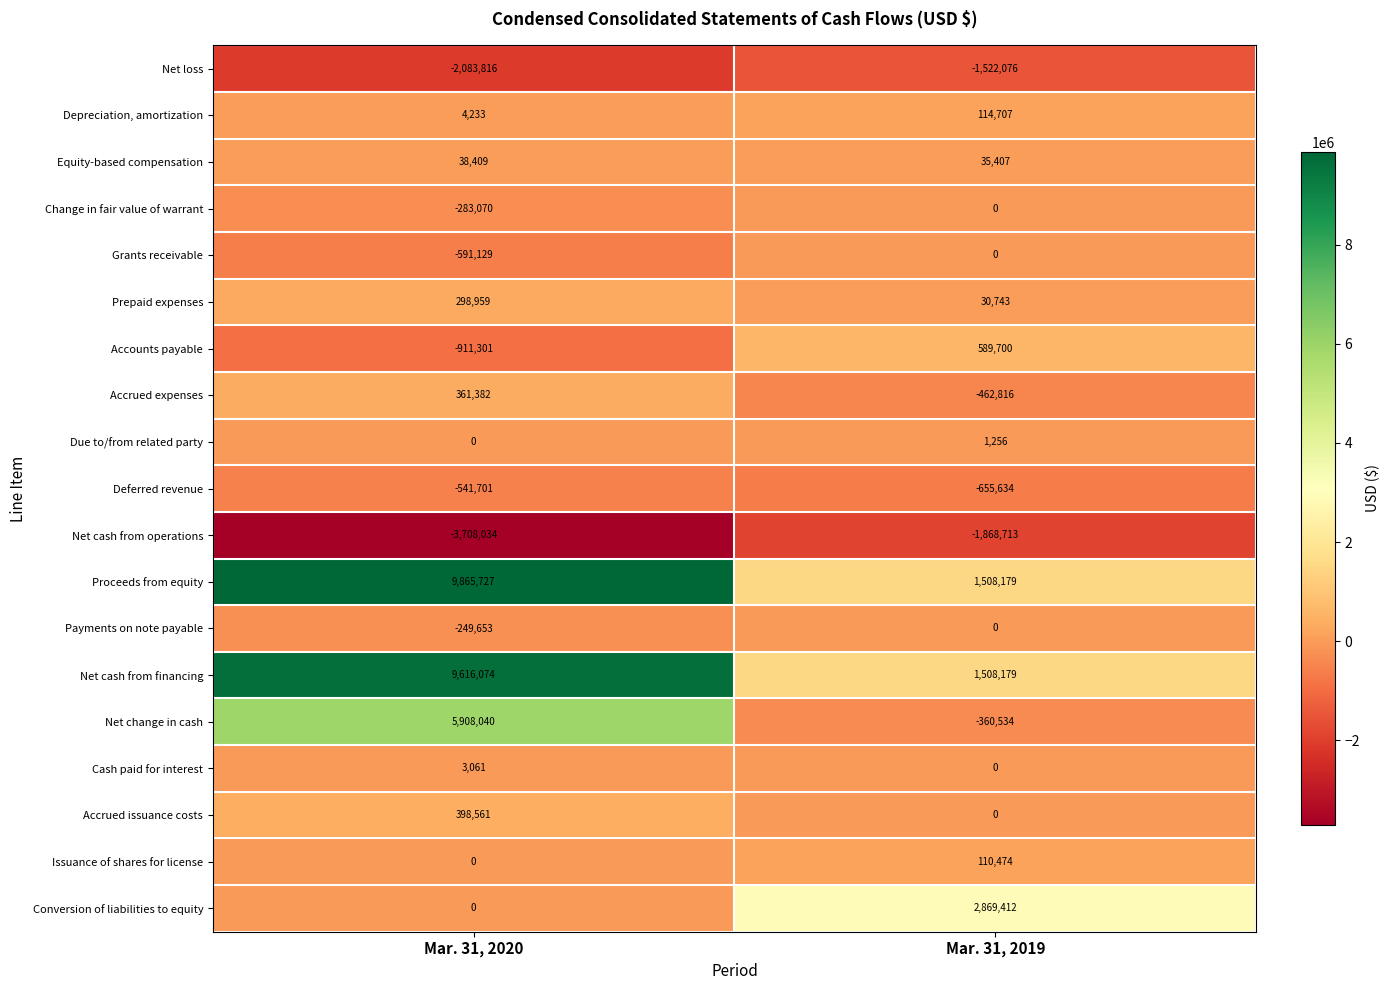

What value does the Equity-based compensation series have at Mar. 31, 2019?

35407